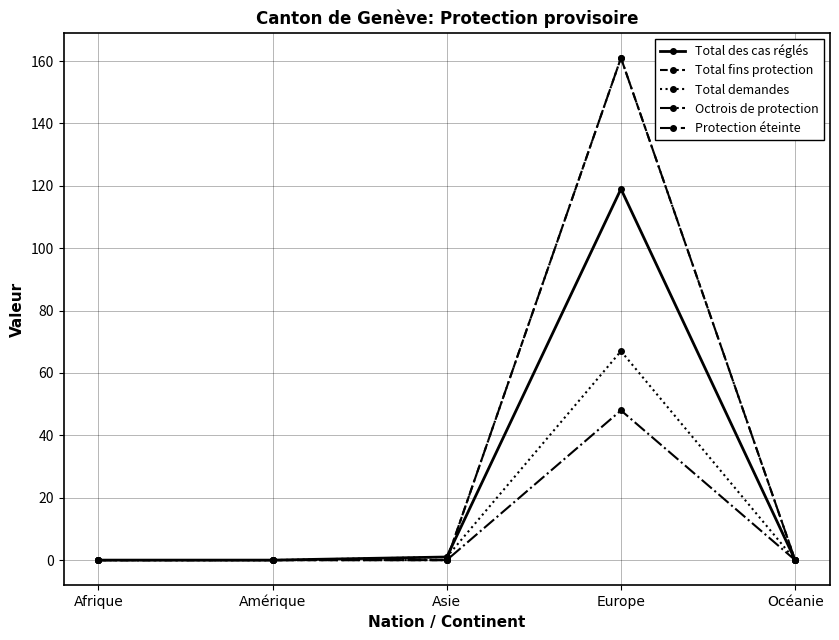

True or false: Total fins protection and Protection éteinte intersect in this chart.

False